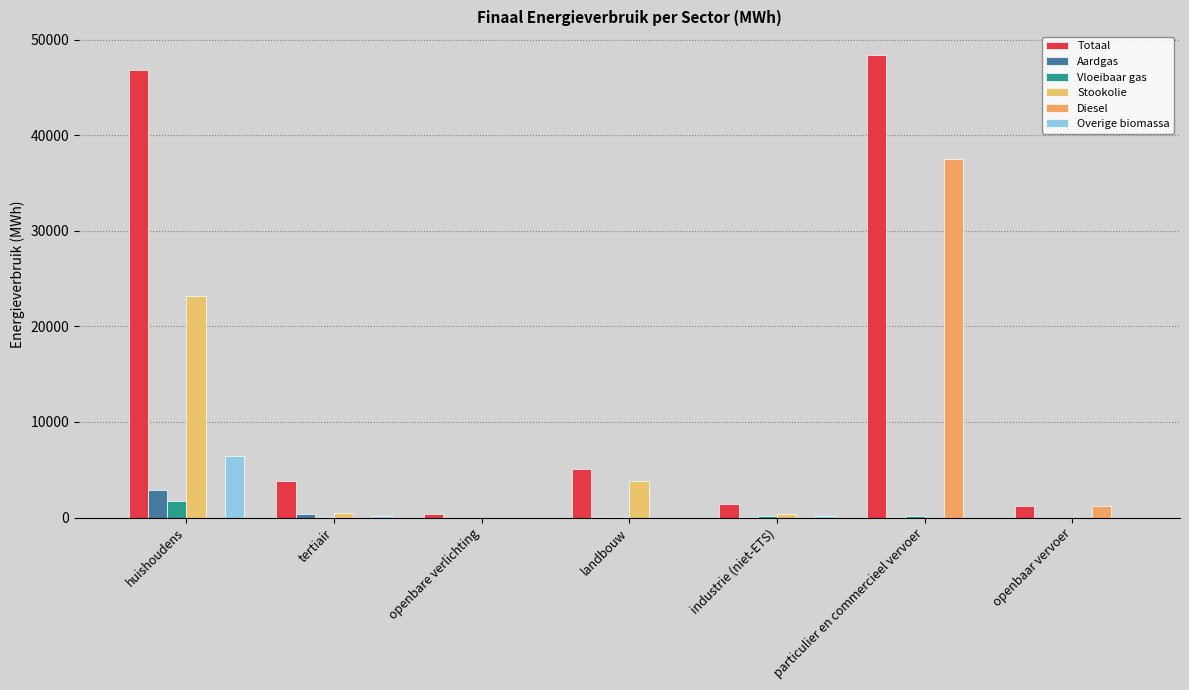

Which category has the highest value in the Aardgas series?

huishoudens